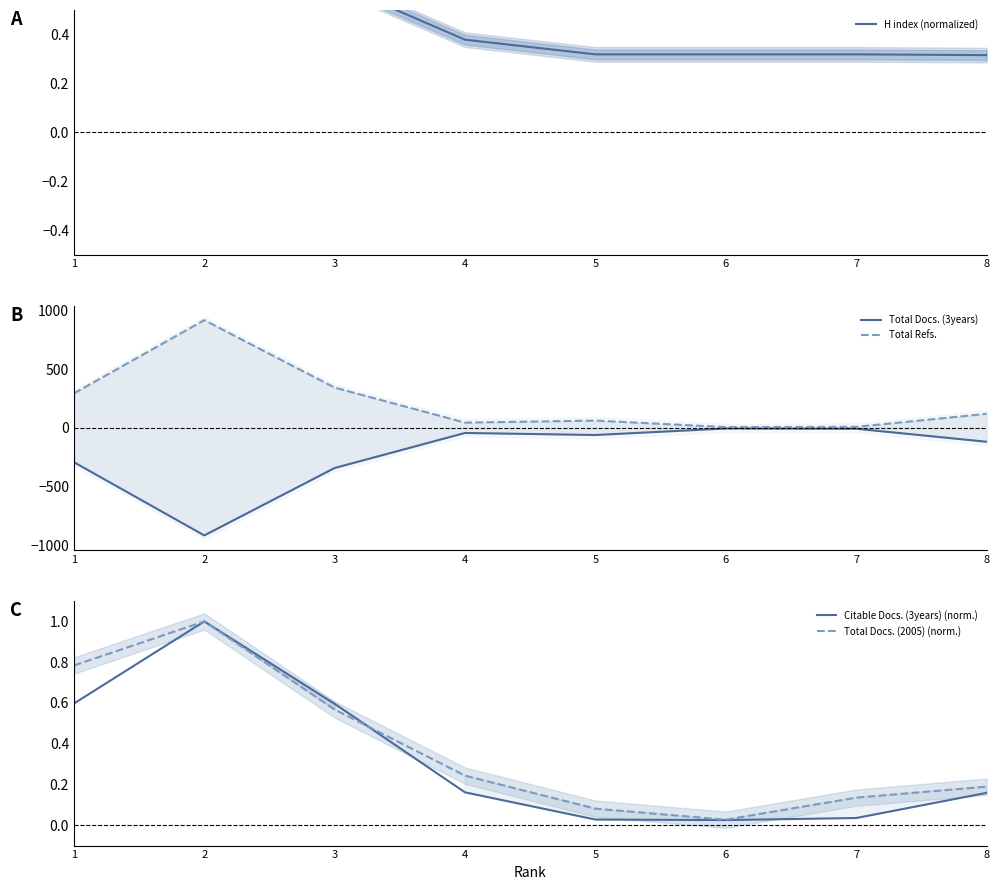

True or false: Total Refs. has a value of 63.3 at 4.

False